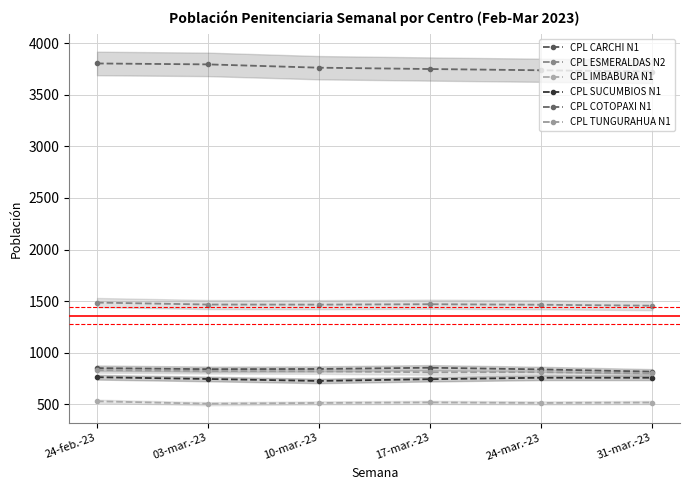

What is the sum of all CPL CARCHI N1 values?

5046